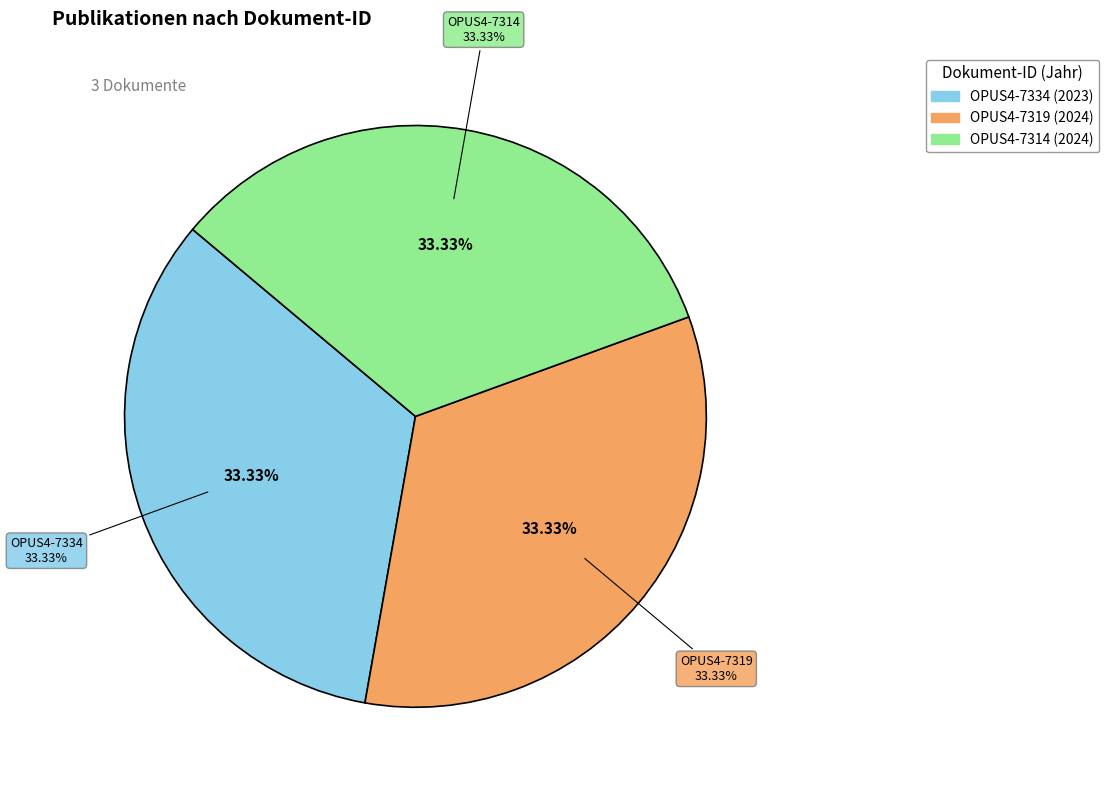

Rank the categories by value from lowest to highest.

OPUS4-7334, OPUS4-7319, OPUS4-7314